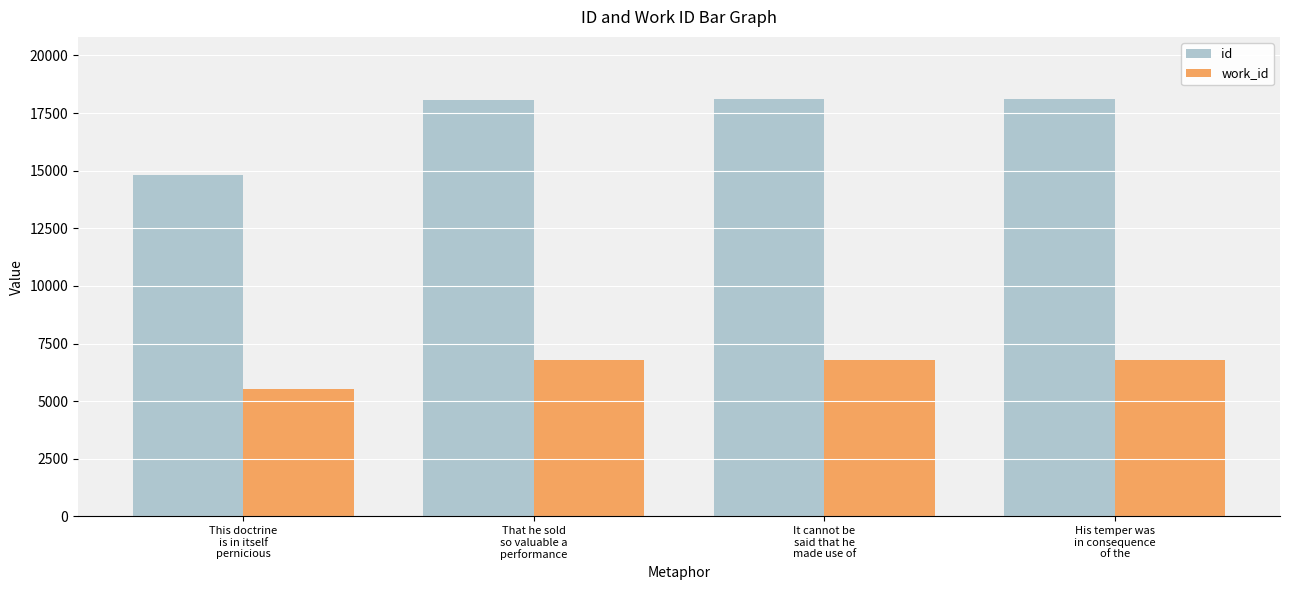

List the series in order of their overall mean, lowest first.

work_id, id